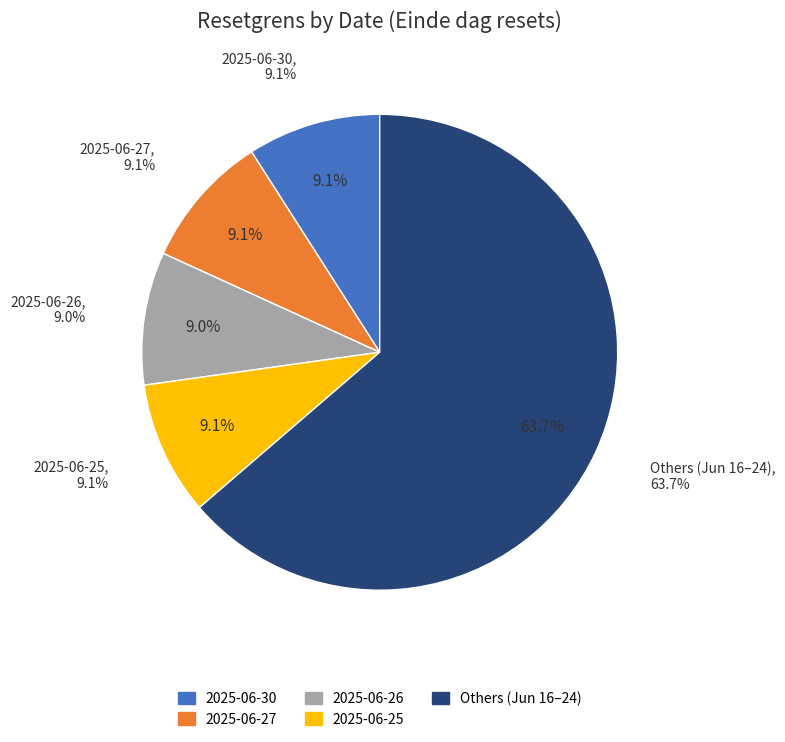

True or false: 2025-06-19 accounts for 1% of the total.

False